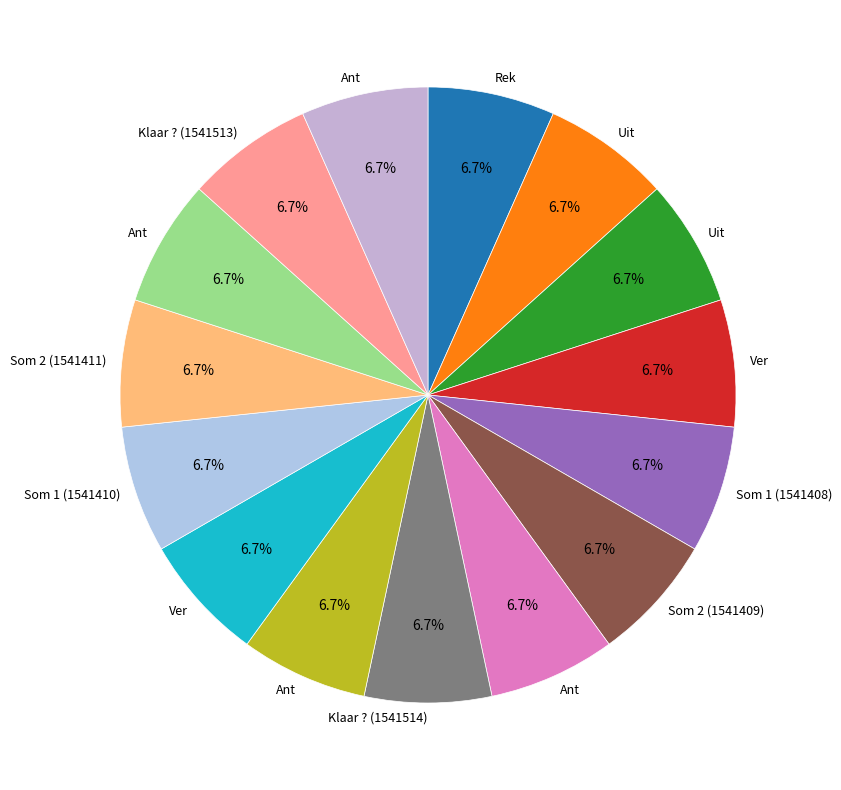

How many slices are in this pie chart?

15